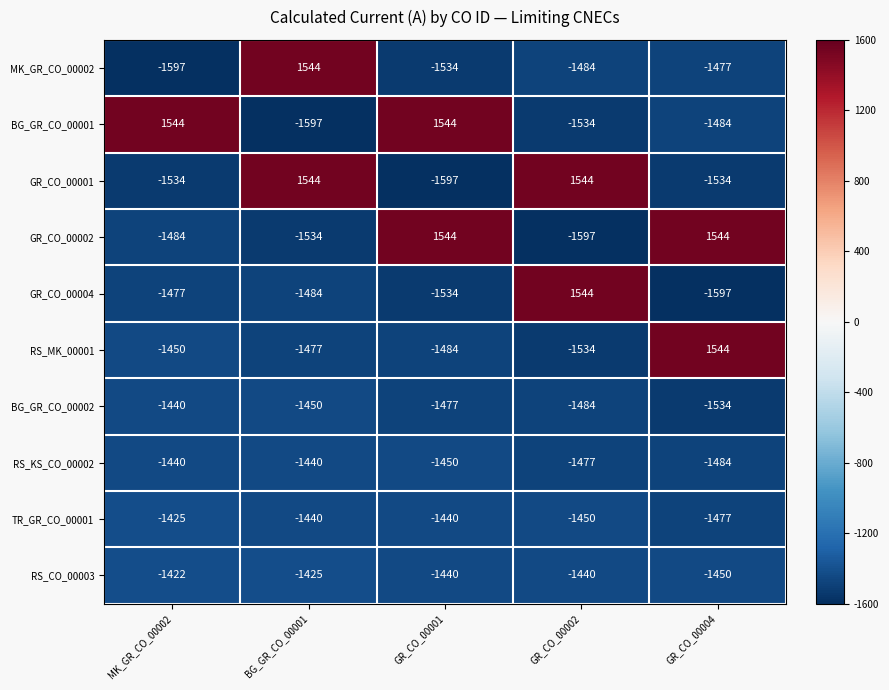

List the labels in order of MK_GR_CO_00002 value, smallest first.

MK_GR_CO_00002, GR_CO_00001, GR_CO_00002, GR_CO_00004, BG_GR_CO_00001